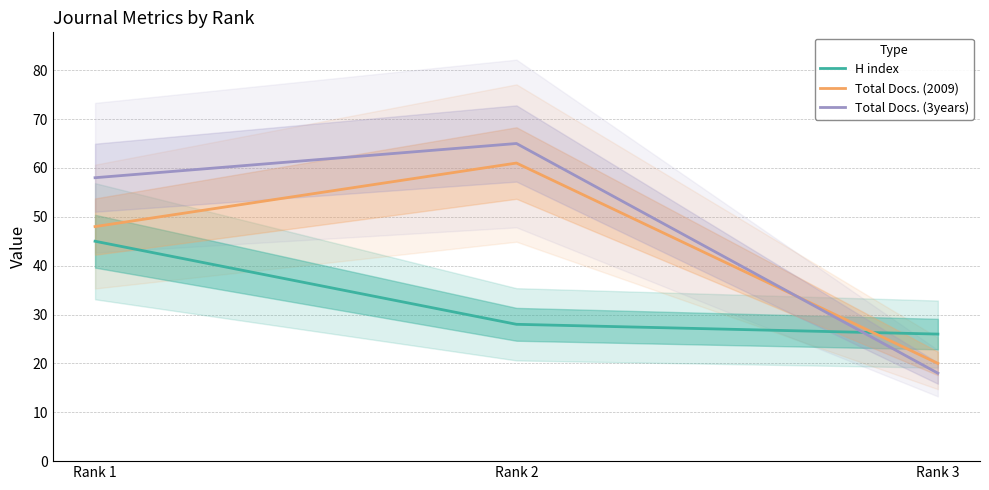

At Rank 3, list the series in order from smallest to largest.

Total Docs. (3years), Total Docs. (2009), H index